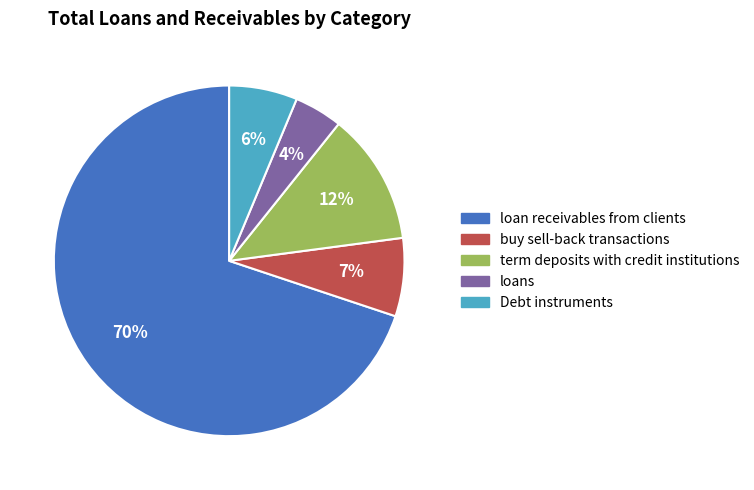

What is the smallest slice in the pie chart?

loans